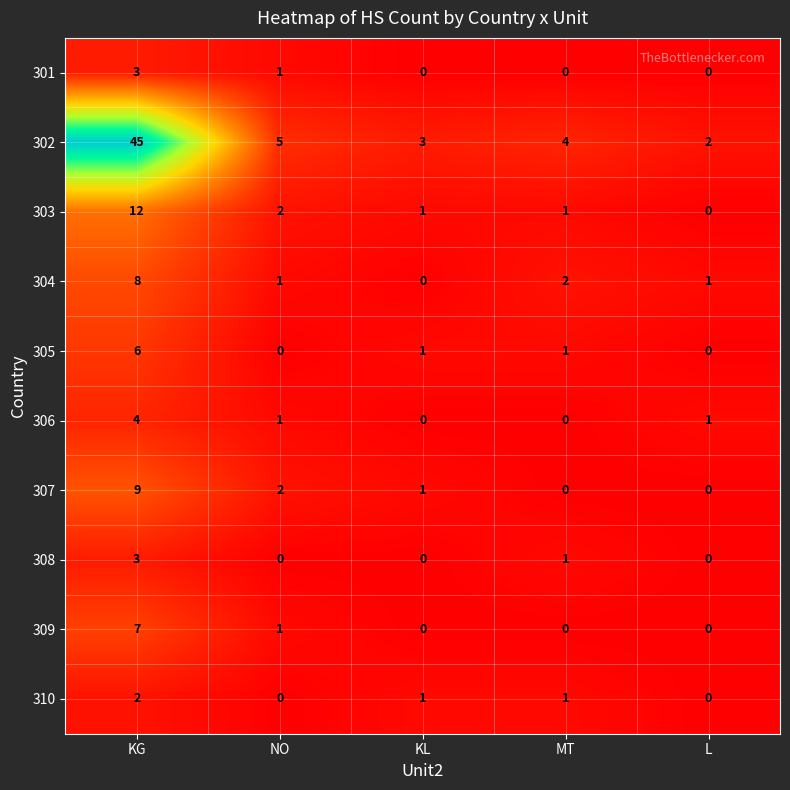

At how many categories does at least one series exceed 13?

1